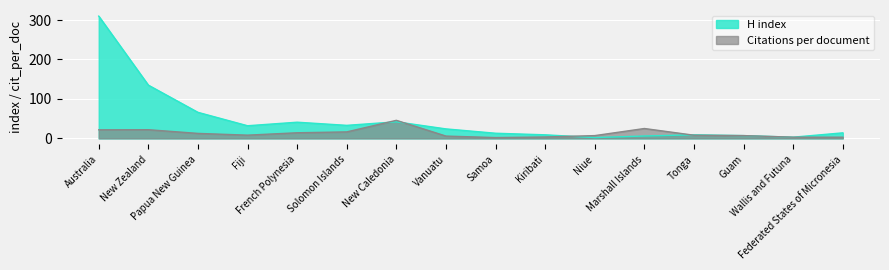

At how many categories does at least one series exceed 67?

2